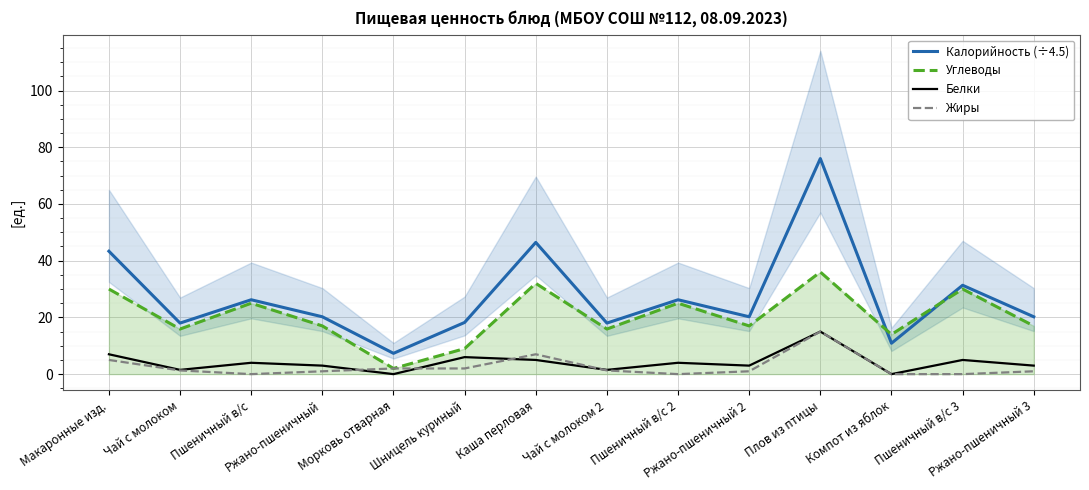

What is the sum of the Углеводы values at Ржано-пшеничный 3 and Пшеничный в/с 2?

42.0